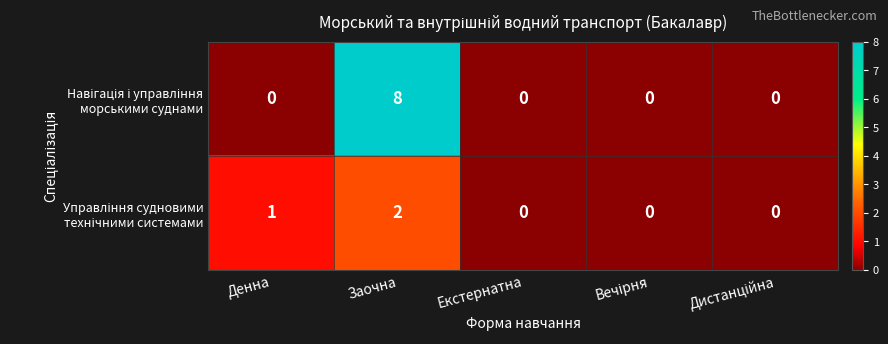

At which category does the chart reach its peak across all series?

Заочна